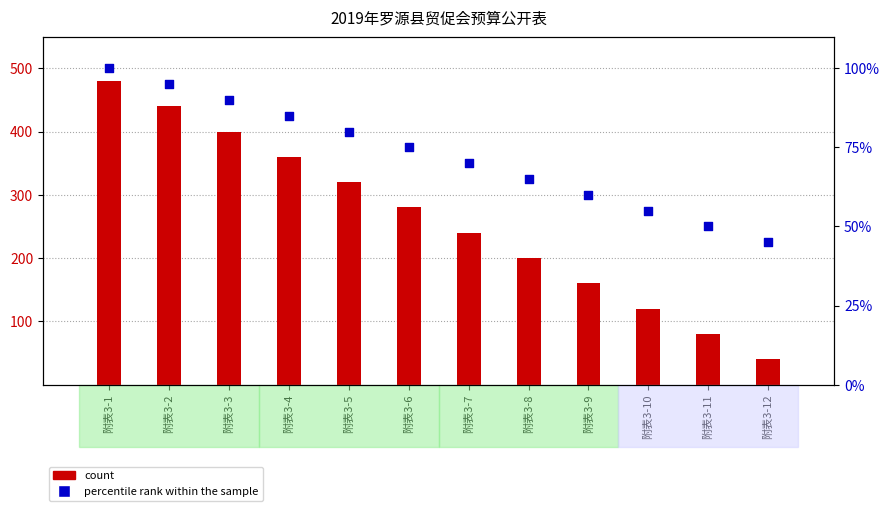

At which category is the sum across all series the highest?

附表3-1